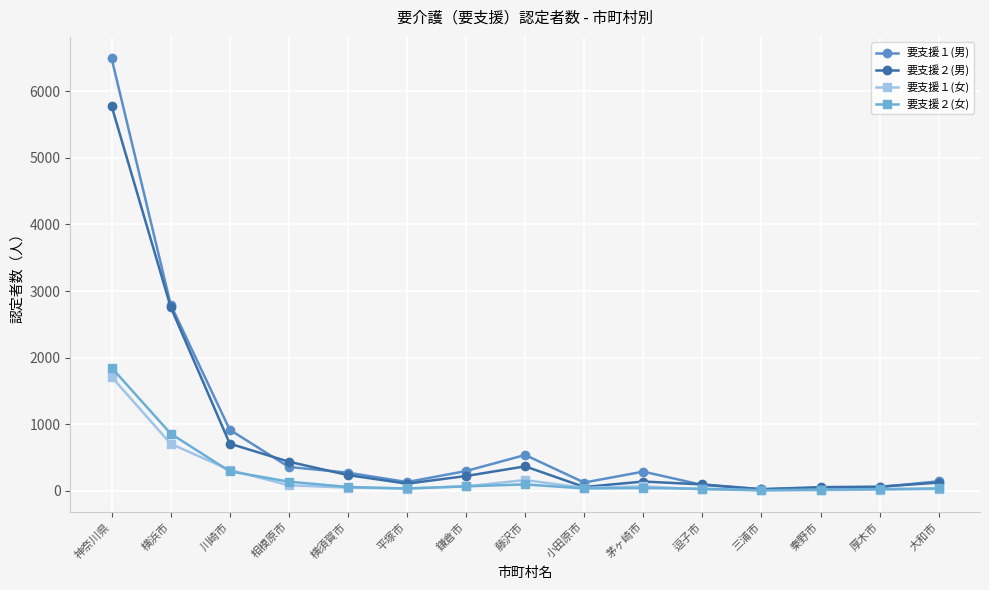

At which category does the chart reach its peak across all series?

神奈川県